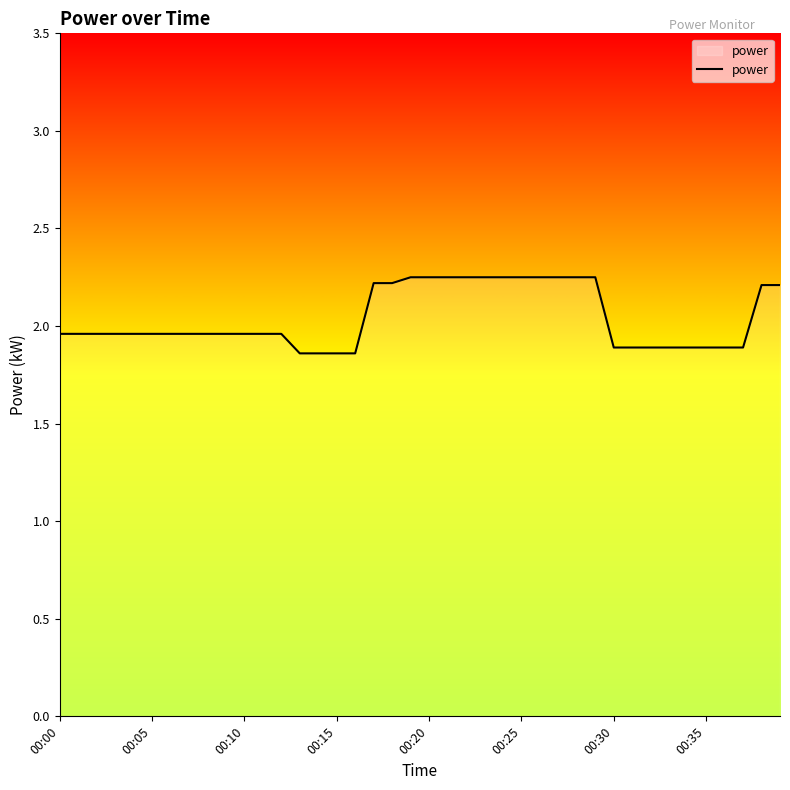

What is the difference between the maximum and minimum values?

0.4